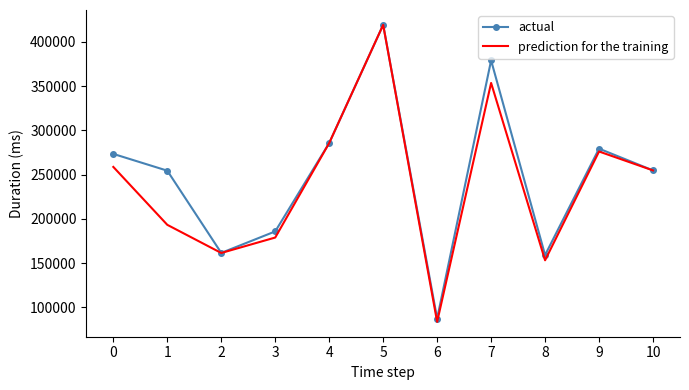

What is the sum of the prediction for the training values at 9 and 7?

629560